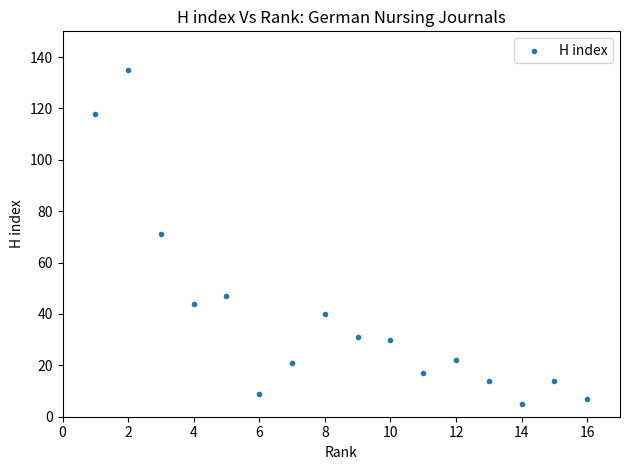

What is the range of Y values (max minus min)?

130